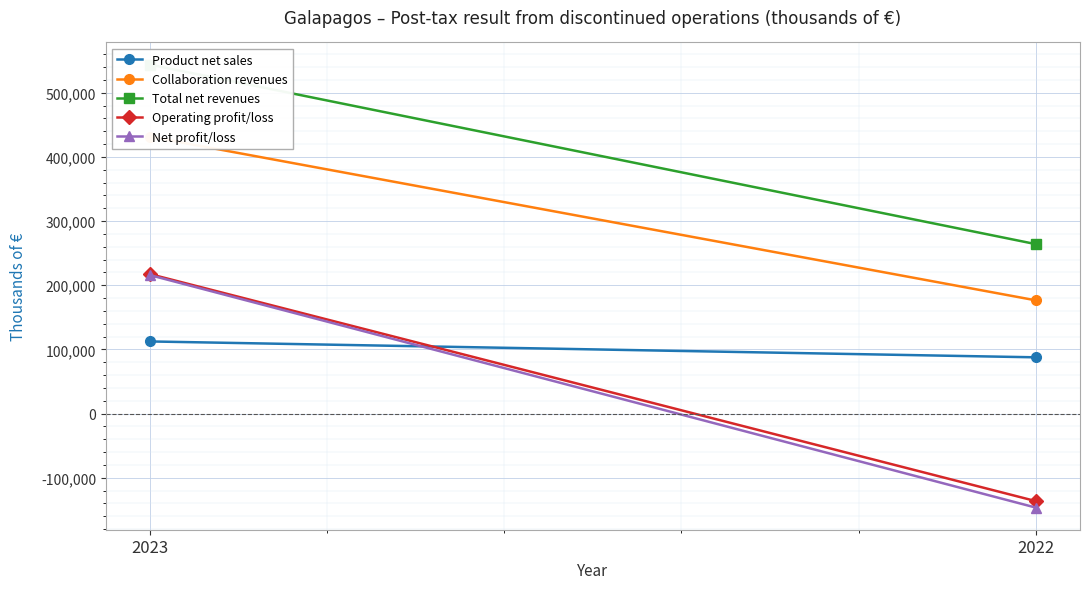

Which series has the largest range (max minus min)?

Net profit/loss